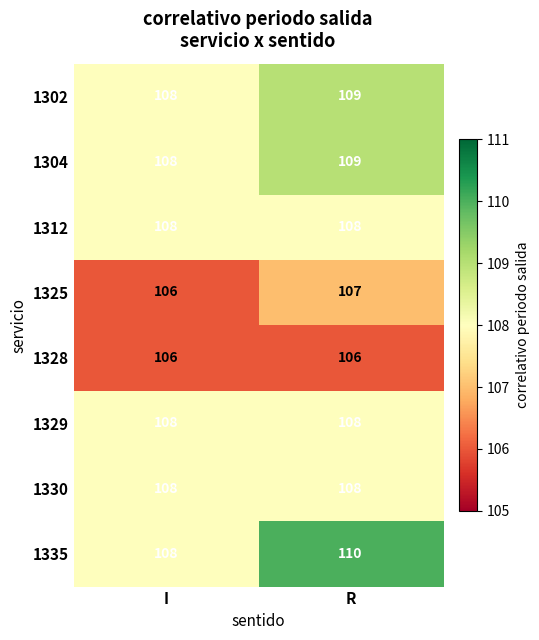

At which category does the chart reach its peak across all series?

R